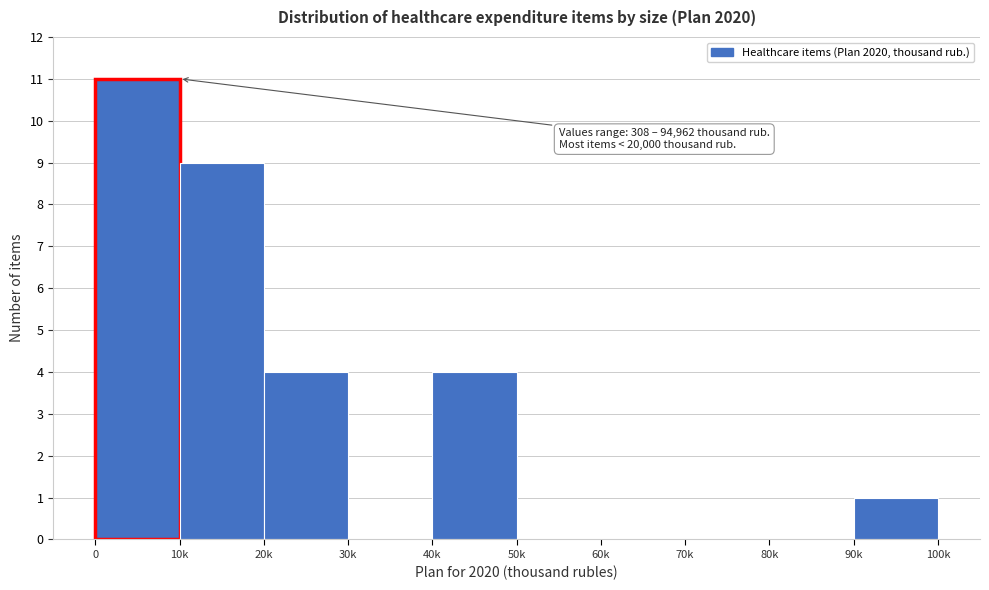

Reading left to right, what are all the values shown in this chart?

0=11	10k=9	20k=4	30k=0	40k=4	50k=0	60k=0	70k=0	80k=0	90k=1